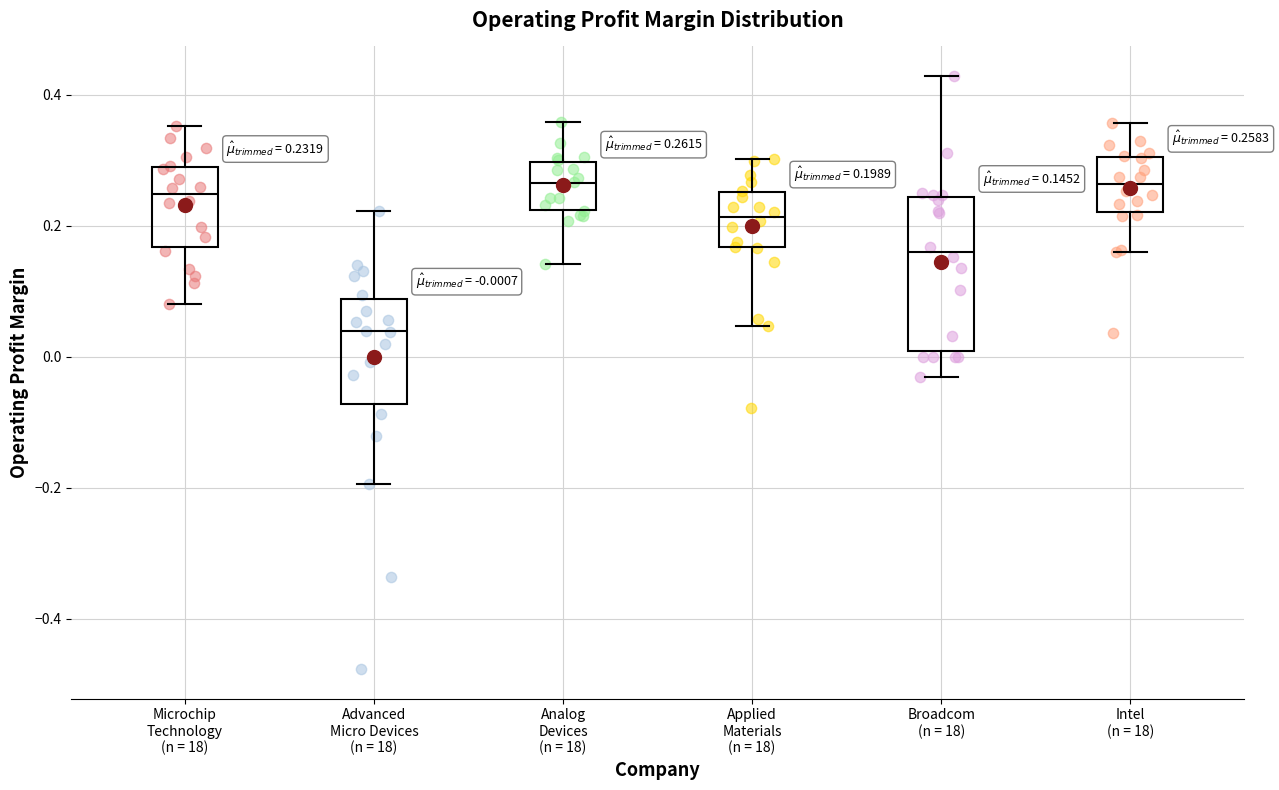

Comparing the boxes themselves (not the whiskers), which one is the tallest?

Broadcom (n = 18)